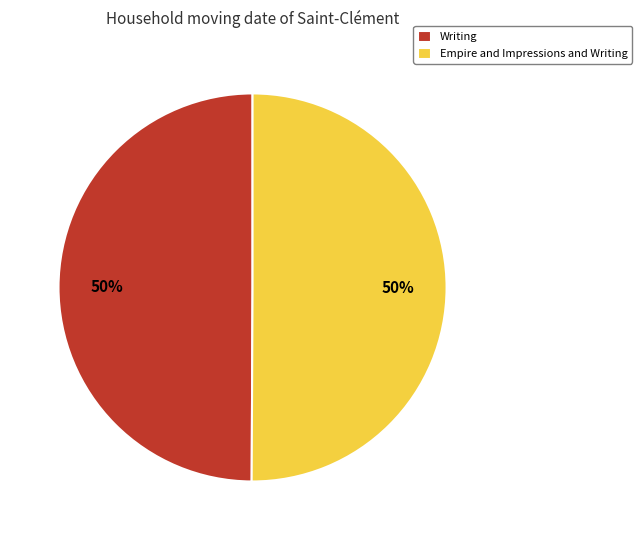

True or false: Writing accounts for 50% of the total.

True